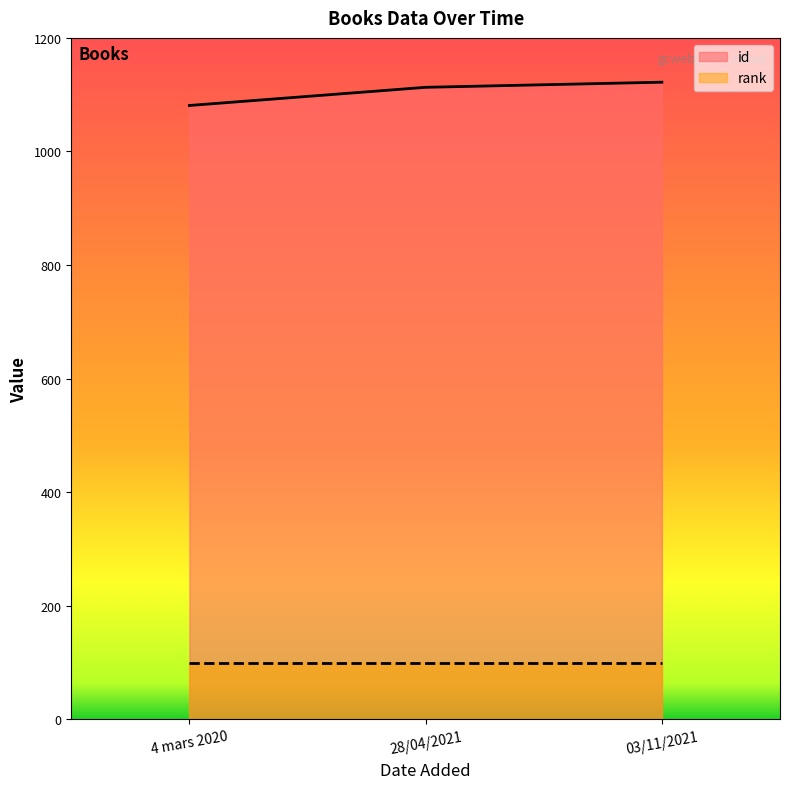

The chart shows a value of 1122 at 03/11/2021. True or false?

True